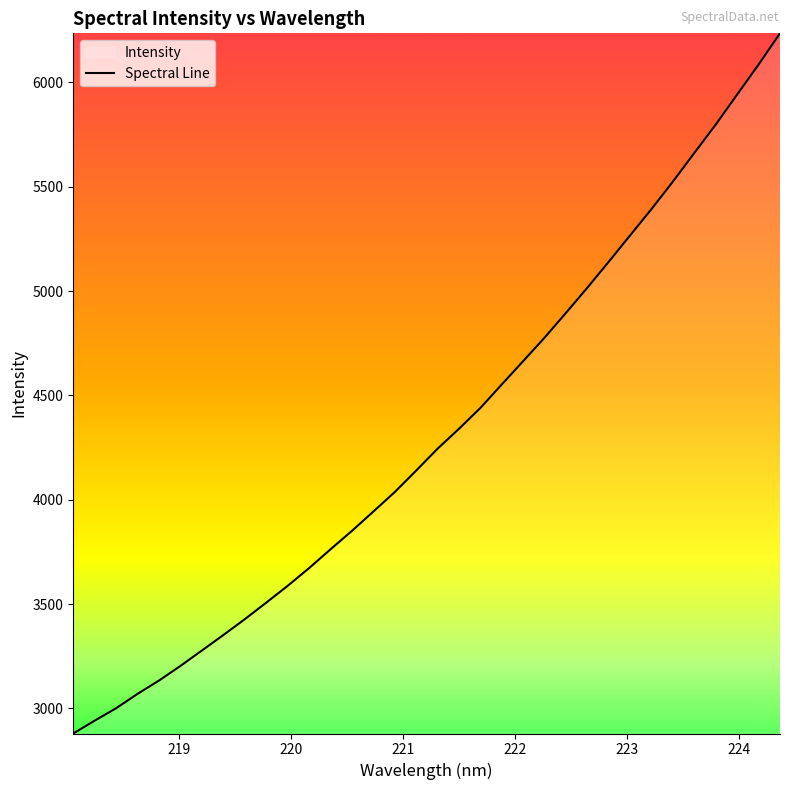

What is the difference between the second highest and second lowest values?

3144.7